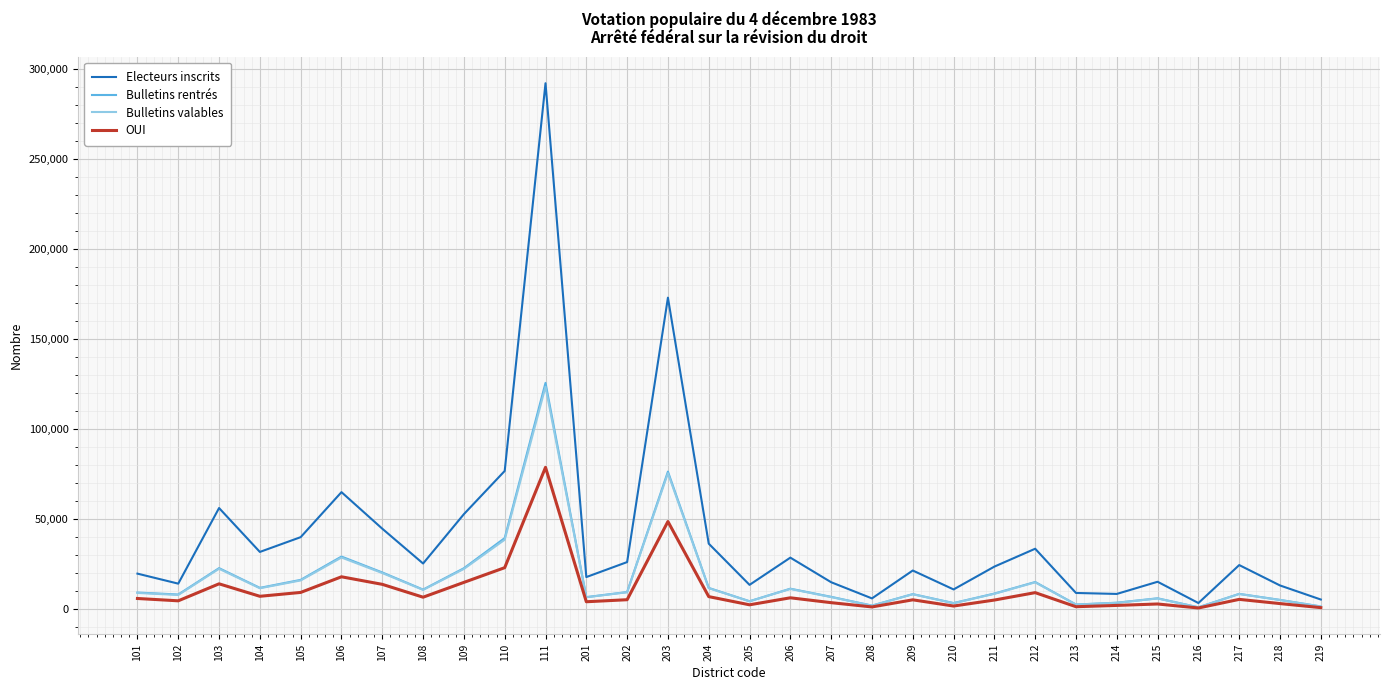

Read the Bulletins rentrés value at 205, to the nearest 10.

4390